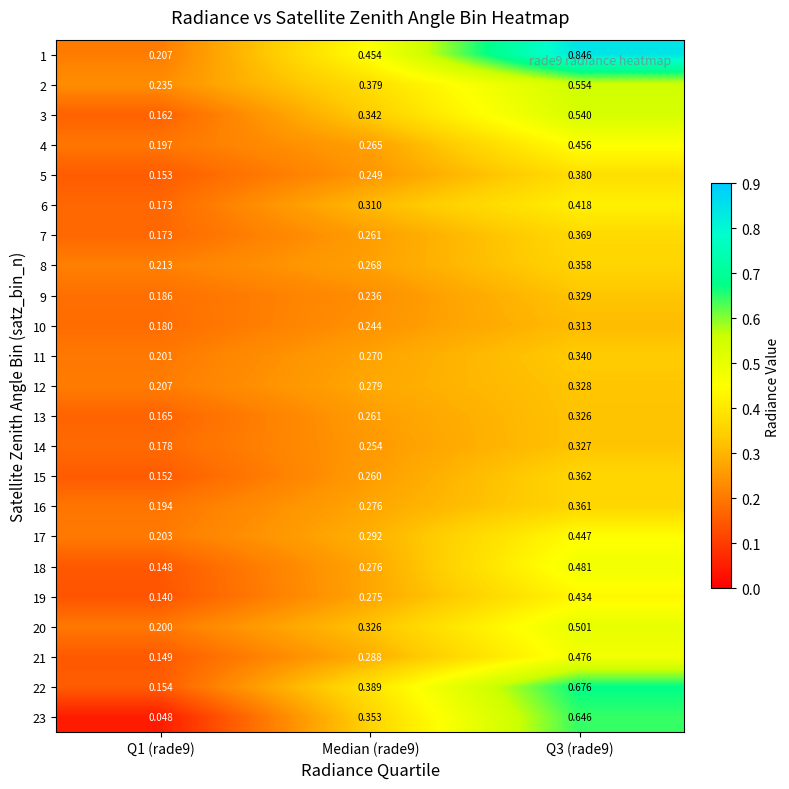

Is the value of 2 at Q1 (rade9) greater than the value of 8 at Q3 (rade9)?

No